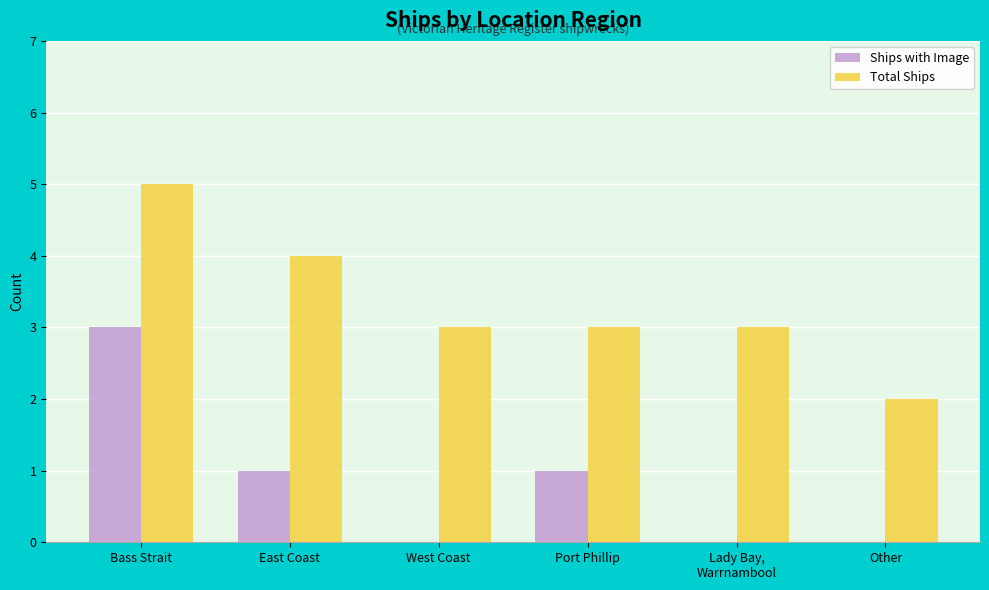

What are all the series names shown in the legend?

Ships with Image, Total Ships